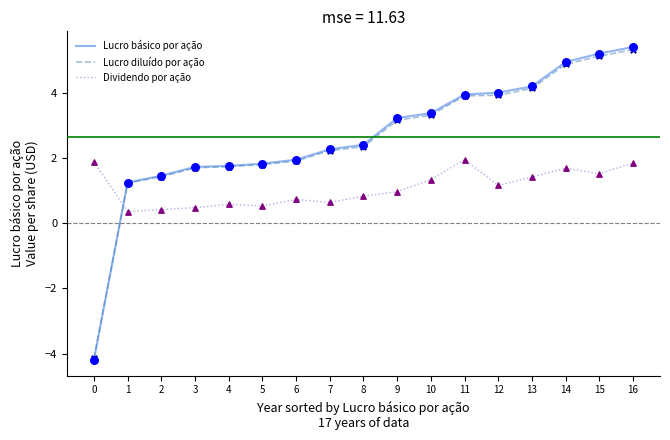

What are all the series names shown in the legend?

Lucro básico por ação, Lucro diluído por ação, Dividendo por ação